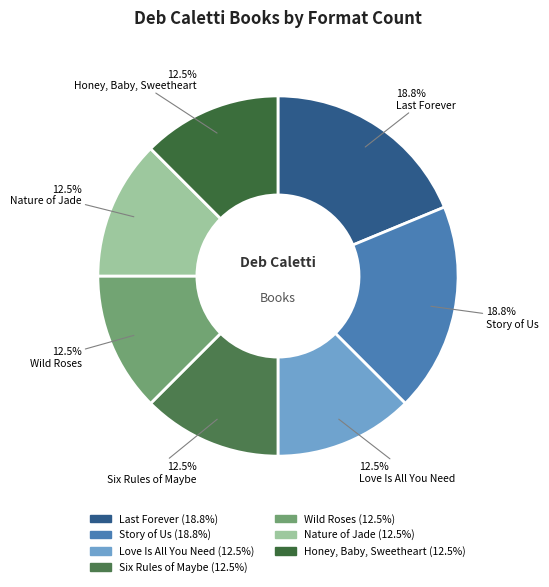

How many segments does this pie chart have?

7